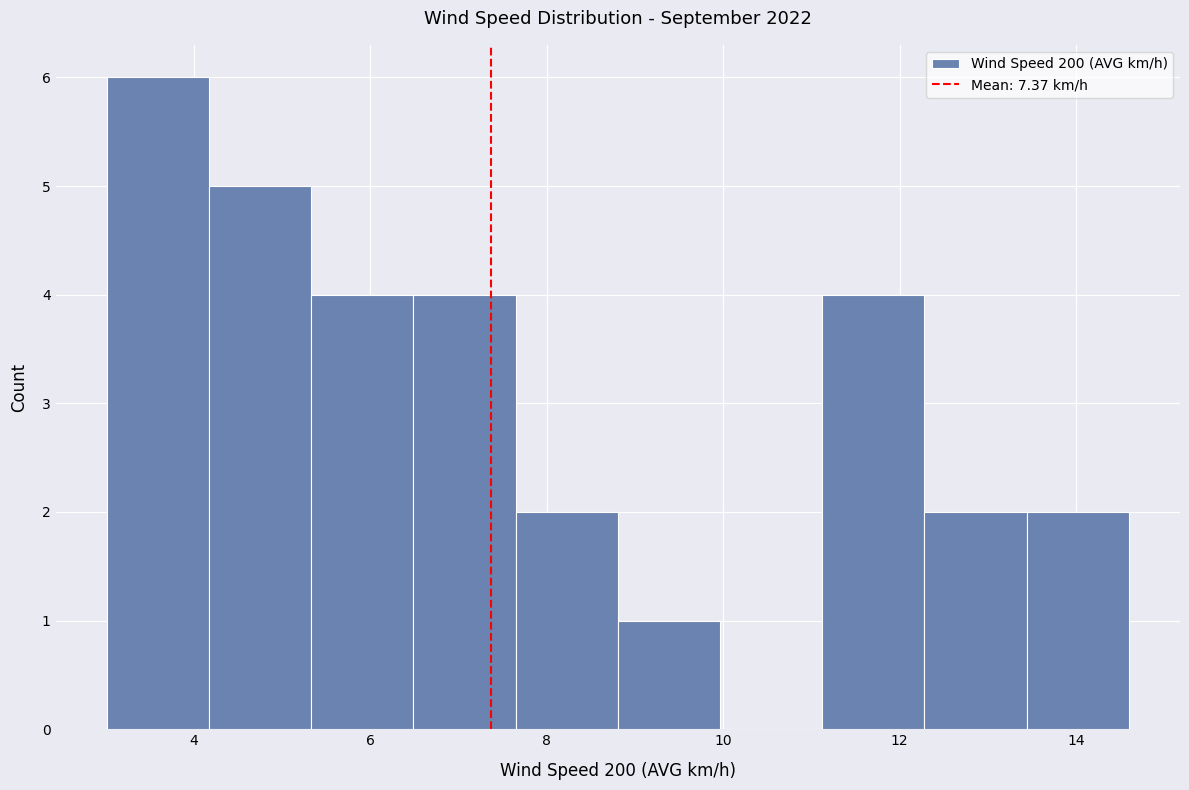

Reading left to right, transcribe this chart: for each bar, give the range it covers on the x-axis and its height. Neither the bar edges nor the heights are printed on the chart, so give them approximately, as read against the axes.

3.0 to 4.2: 6
4.2 to 5.4: 5
5.4 to 6.4: 4
6.4 to 7.6: 4
7.6 to 8.8: 2
8.8 to 10.0: 1
10.0 to 11.2: 0
11.2 to 12.2: 4
12.2 to 13.4: 2
13.4 to 14.6: 2